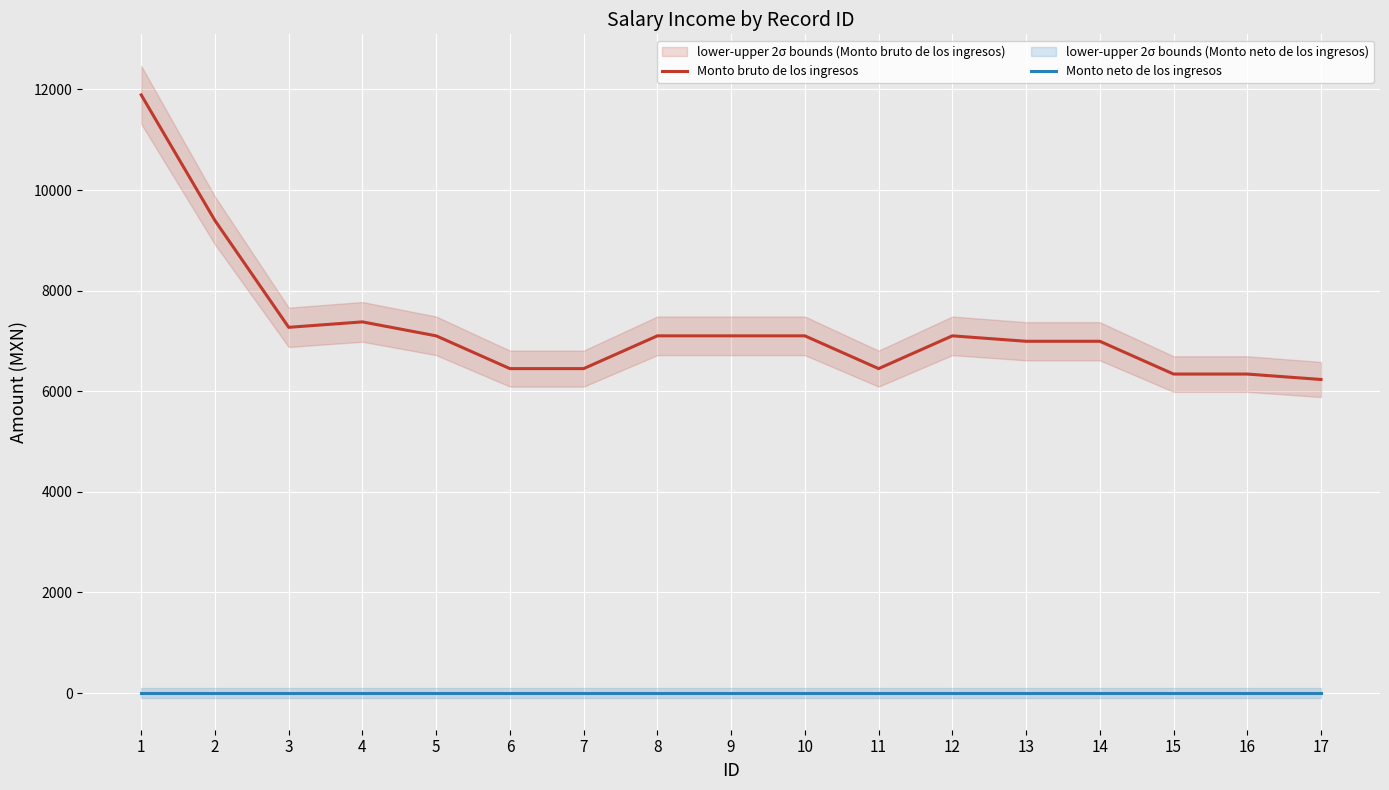

Where is the first local maximum for Monto bruto de los ingresos?

4